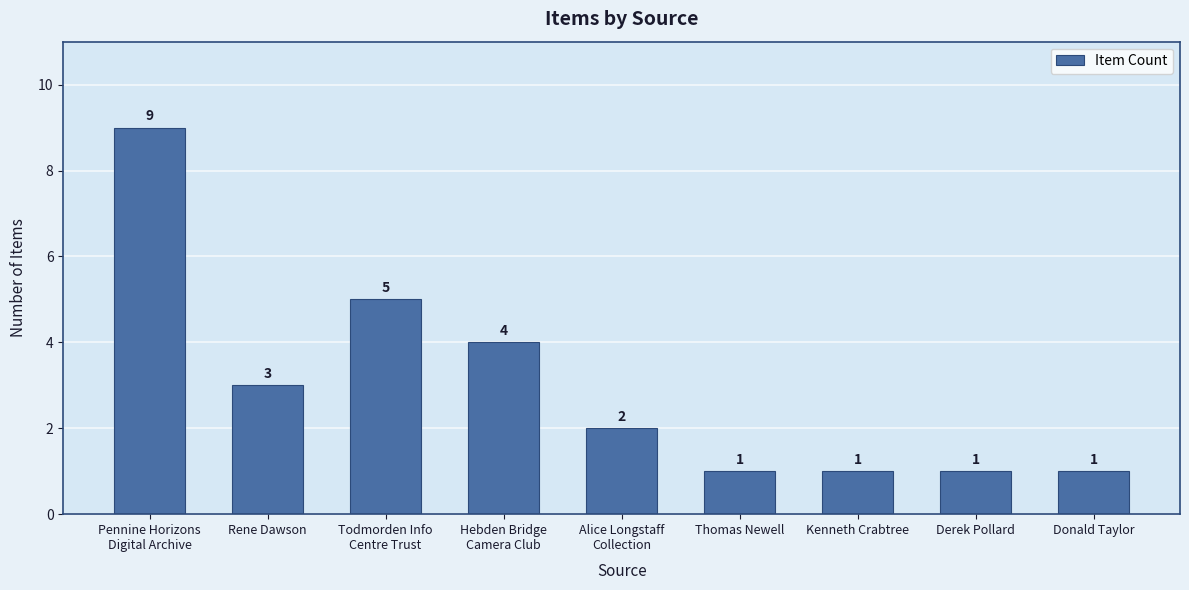

What is the minimum value shown in the chart?

1